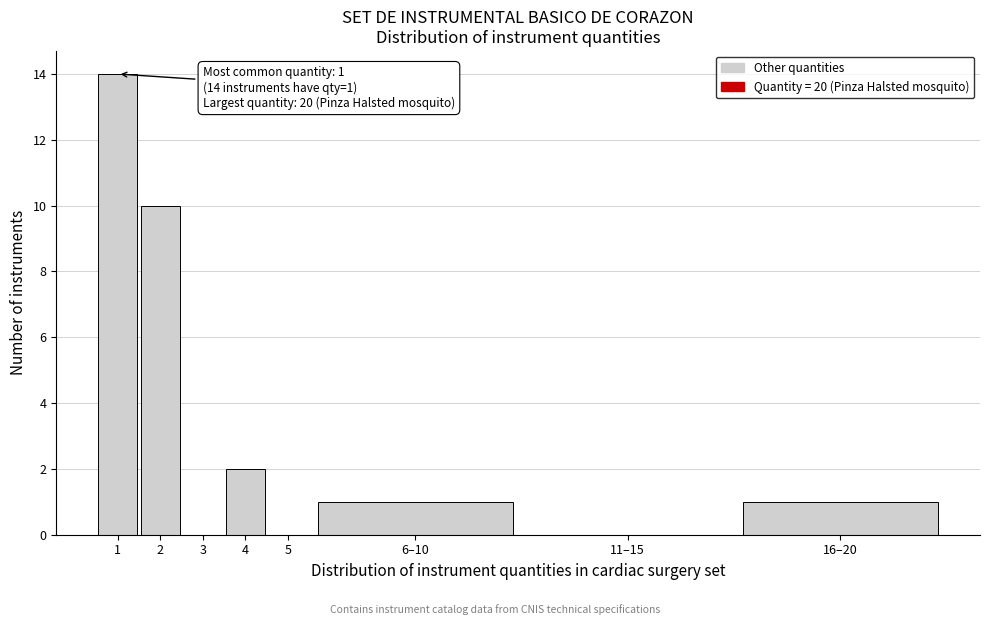

Reading right to left, transcribe all the data shown in this chart.

16–20=1	11–15=0	6–10=1	5=0	4=2	3=0	2=10	1=14